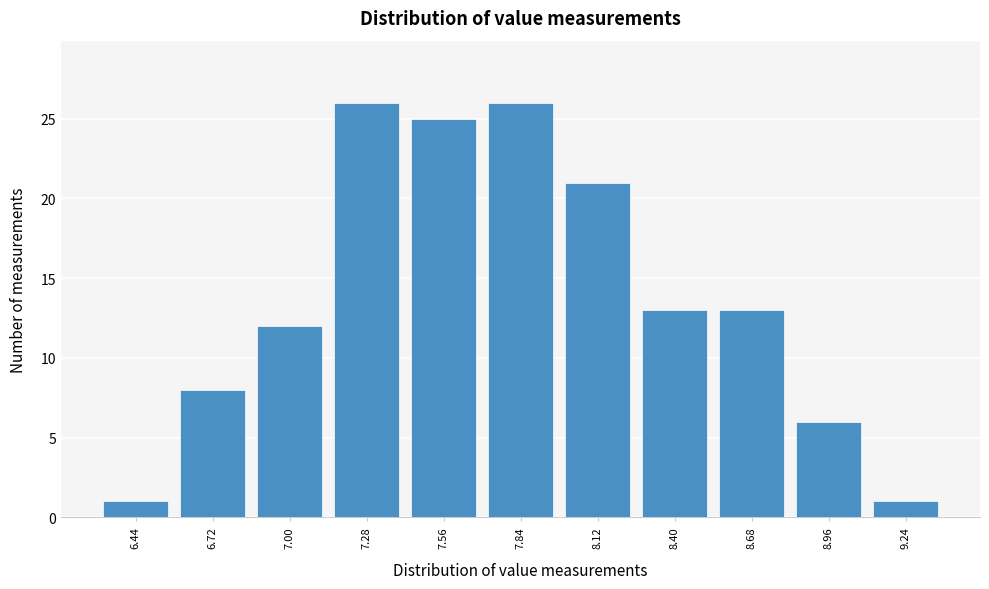

Reading left to right, transcribe all the data shown in this chart.

6.44=1	6.72=8	7.00=12	7.28=26	7.56=25	7.84=26	8.12=21	8.40=13	8.68=13	8.96=6	9.24=1